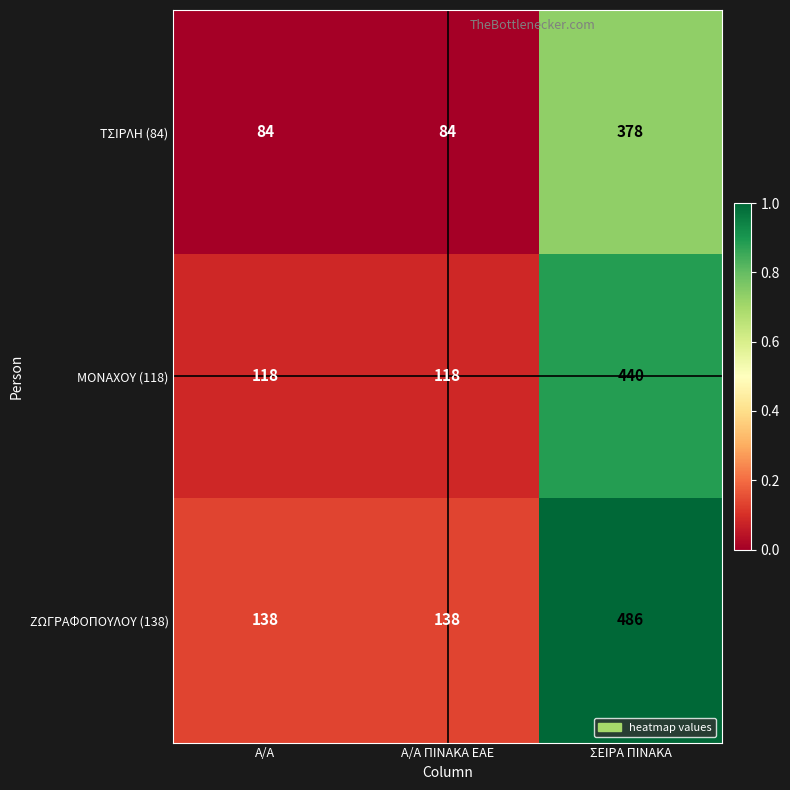

Rank the series at Α/Α ΠΙΝΑΚΑ ΕΑΕ from highest to lowest value.

ΖΩΓΡΑΦΟΠΟΥΛΟΥ (138), ΜΟΝΑΧΟΥ (118), ΤΣΙΡΛΗ (84)